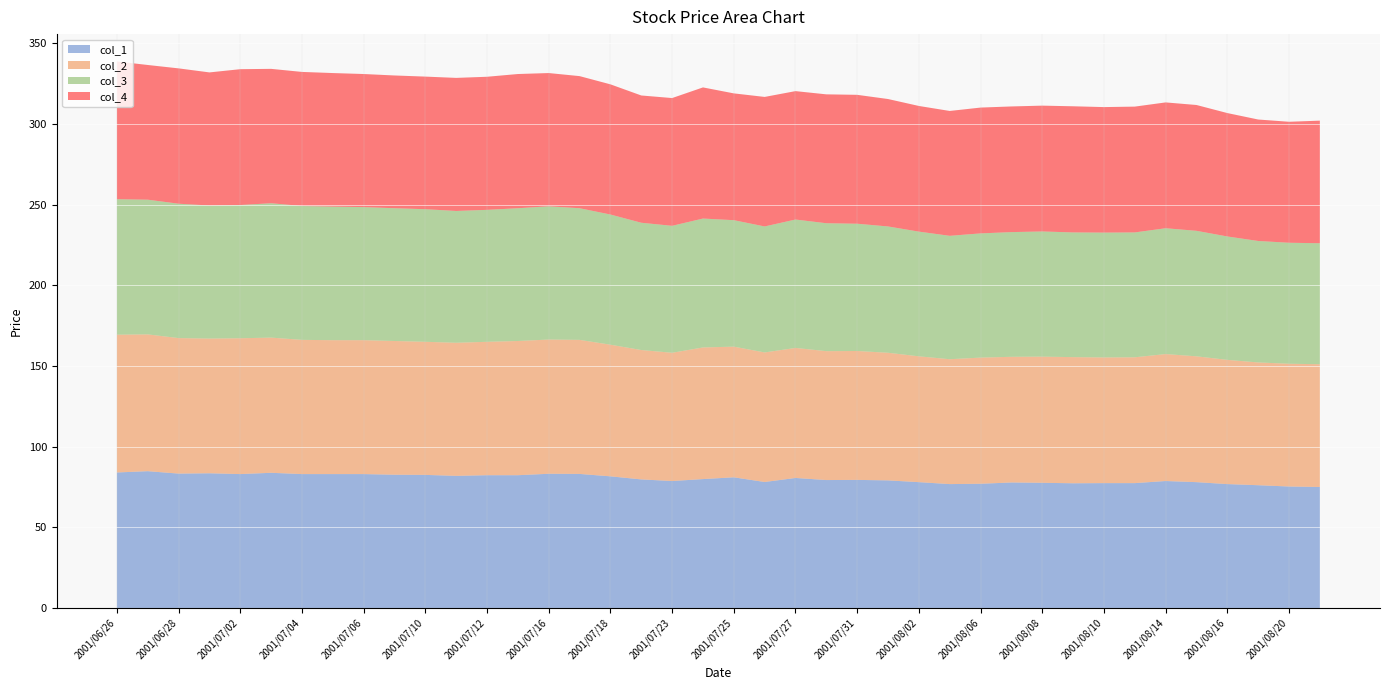

Reading left to right, extract all data points from this chart.

col_1: 2001/06/26=84.0	2001/06/27=84.8	2001/06/28=83.3	2001/06/29=83.5	2001/07/02=83.0	2001/07/03=83.8	2001/07/04=83.0	2001/07/05=83.0	2001/07/06=83.0	2001/07/09=82.6	2001/07/10=82.5	2001/07/11=81.9	2001/07/12=82.3	2001/07/13=82.3	2001/07/16=83.2	2001/07/17=83.1	2001/07/18=81.6	2001/07/19=79.7	2001/07/23=78.7	2001/07/24=79.9	2001/07/25=81.0	2001/07/26=78.1	2001/07/27=80.6	2001/07/30=79.3	2001/07/31=79.4	2001/08/01=79.1	2001/08/02=78.0	2001/08/03=76.8	2001/08/06=77.0	2001/08/07=77.8	2001/08/08=77.6	2001/08/09=77.3	2001/08/10=77.4	2001/08/13=77.4	2001/08/14=78.7	2001/08/15=78.0	2001/08/16=76.8	2001/08/17=76.1	2001/08/20=75.3	2001/08/21=75.0
col_2: 2001/06/26=85.4	2001/06/27=84.8	2001/06/28=84.0	2001/06/29=83.5	2001/07/02=84.2	2001/07/03=83.8	2001/07/04=83.2	2001/07/05=83.0	2001/07/06=83.0	2001/07/09=82.9	2001/07/10=82.5	2001/07/11=82.5	2001/07/12=82.7	2001/07/13=83.2	2001/07/16=83.2	2001/07/17=83.1	2001/07/18=81.6	2001/07/19=80.2	2001/07/23=79.5	2001/07/24=81.6	2001/07/25=81.0	2001/07/26=80.3	2001/07/27=80.6	2001/07/30=79.9	2001/07/31=79.9	2001/08/01=79.1	2001/08/02=78.0	2001/08/03=77.4	2001/08/06=78.2	2001/08/07=77.9	2001/08/08=78.2	2001/08/09=78.2	2001/08/10=77.9	2001/08/13=78.0	2001/08/14=78.7	2001/08/15=78.0	2001/08/16=77.0	2001/08/17=76.1	2001/08/20=76.1	2001/08/21=76.1
col_3: 2001/06/26=84.0	2001/06/27=83.5	2001/06/28=83.3	2001/06/29=82.5	2001/07/02=82.6	2001/07/03=83.3	2001/07/04=83.0	2001/07/05=82.8	2001/07/06=82.5	2001/07/09=82.3	2001/07/10=82.2	2001/07/11=81.7	2001/07/12=81.8	2001/07/13=82.3	2001/07/16=82.6	2001/07/17=81.6	2001/07/18=80.7	2001/07/19=78.9	2001/07/23=78.7	2001/07/24=79.9	2001/07/25=78.4	2001/07/26=78.1	2001/07/27=79.6	2001/07/30=79.3	2001/07/31=78.9	2001/08/01=78.3	2001/08/02=77.3	2001/08/03=76.5	2001/08/06=77.0	2001/08/07=77.3	2001/08/08=77.6	2001/08/09=77.3	2001/08/10=77.4	2001/08/13=77.4	2001/08/14=78.0	2001/08/15=77.8	2001/08/16=76.5	2001/08/17=75.3	2001/08/20=75.0	2001/08/21=75.0
col_4: 2001/06/26=85.4	2001/06/27=83.5	2001/06/28=83.9	2001/06/29=82.5	2001/07/02=84.2	2001/07/03=83.3	2001/07/04=83.1	2001/07/05=82.8	2001/07/06=82.5	2001/07/09=82.3	2001/07/10=82.2	2001/07/11=82.5	2001/07/12=82.5	2001/07/13=83.2	2001/07/16=82.6	2001/07/17=81.9	2001/07/18=80.7	2001/07/19=78.9	2001/07/23=79.2	2001/07/24=81.3	2001/07/25=78.6	2001/07/26=80.3	2001/07/27=79.6	2001/07/30=79.9	2001/07/31=79.9	2001/08/01=79.0	2001/08/02=77.9	2001/08/03=77.4	2001/08/06=78.0	2001/08/07=77.9	2001/08/08=78.0	2001/08/09=78.2	2001/08/10=77.8	2001/08/13=78.0	2001/08/14=78.0	2001/08/15=78.0	2001/08/16=76.5	2001/08/17=75.3	2001/08/20=75.0	2001/08/21=76.0